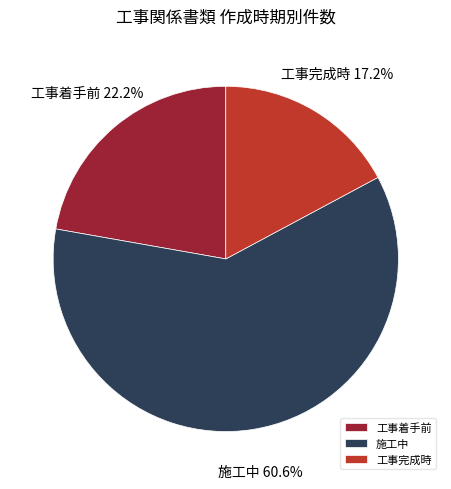

How many segments does this pie chart have?

3